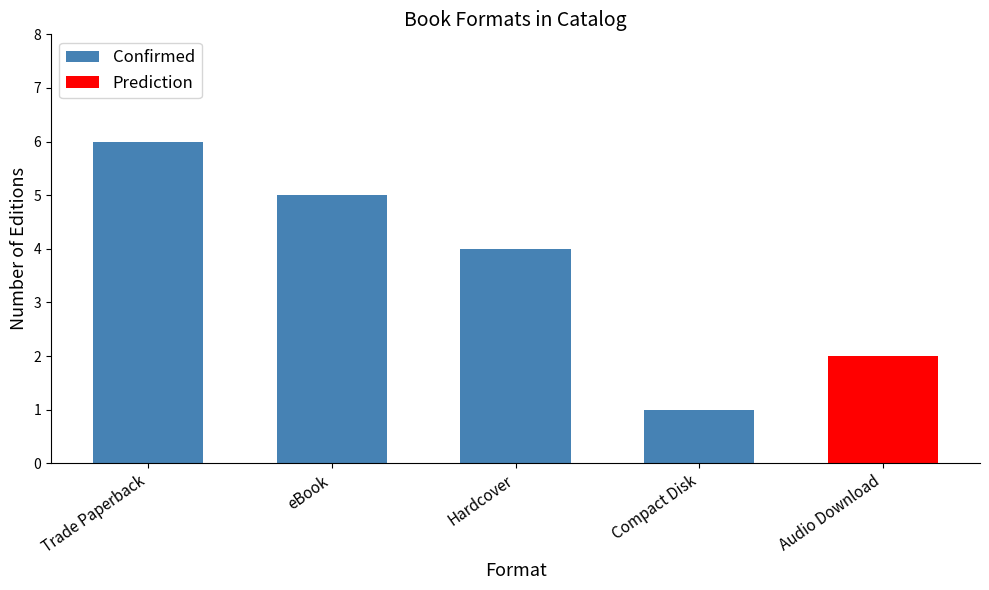

Approximately how many times larger is the value at Trade Paperback compared to Hardcover?

1.5